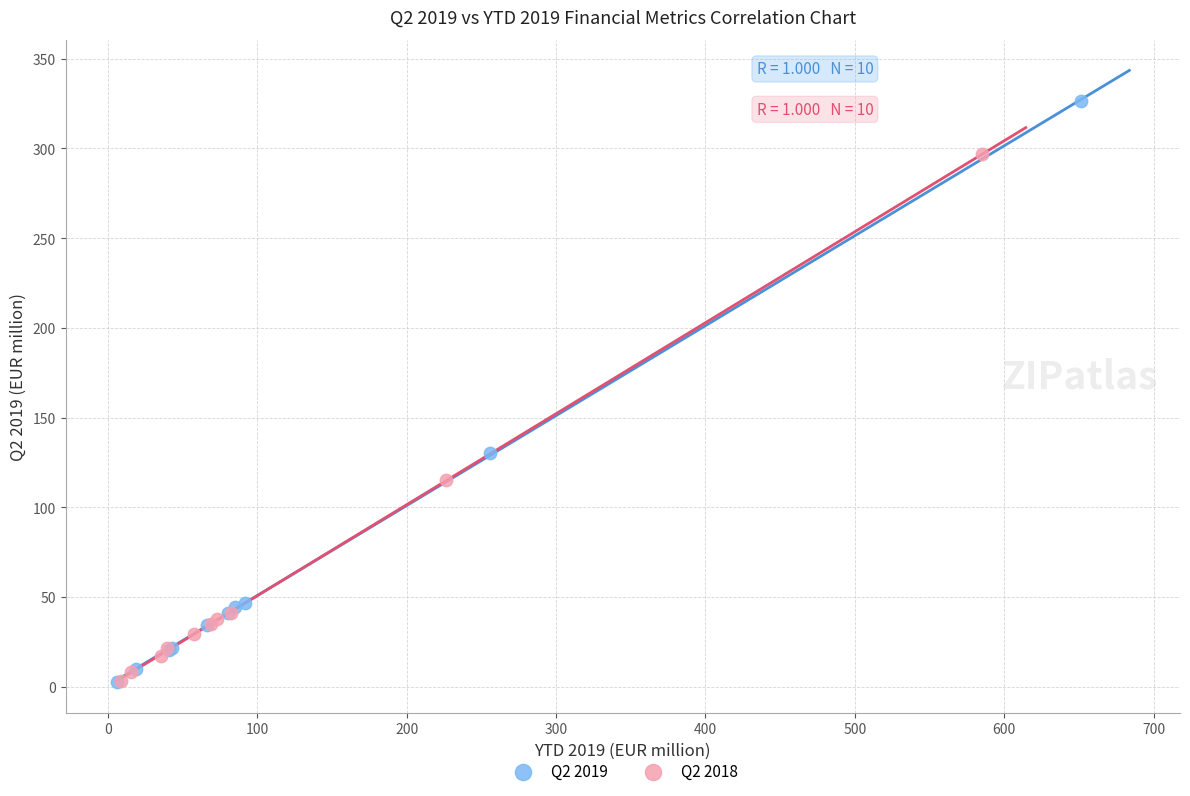

Which series contains the highest Y value?

Q2 2019